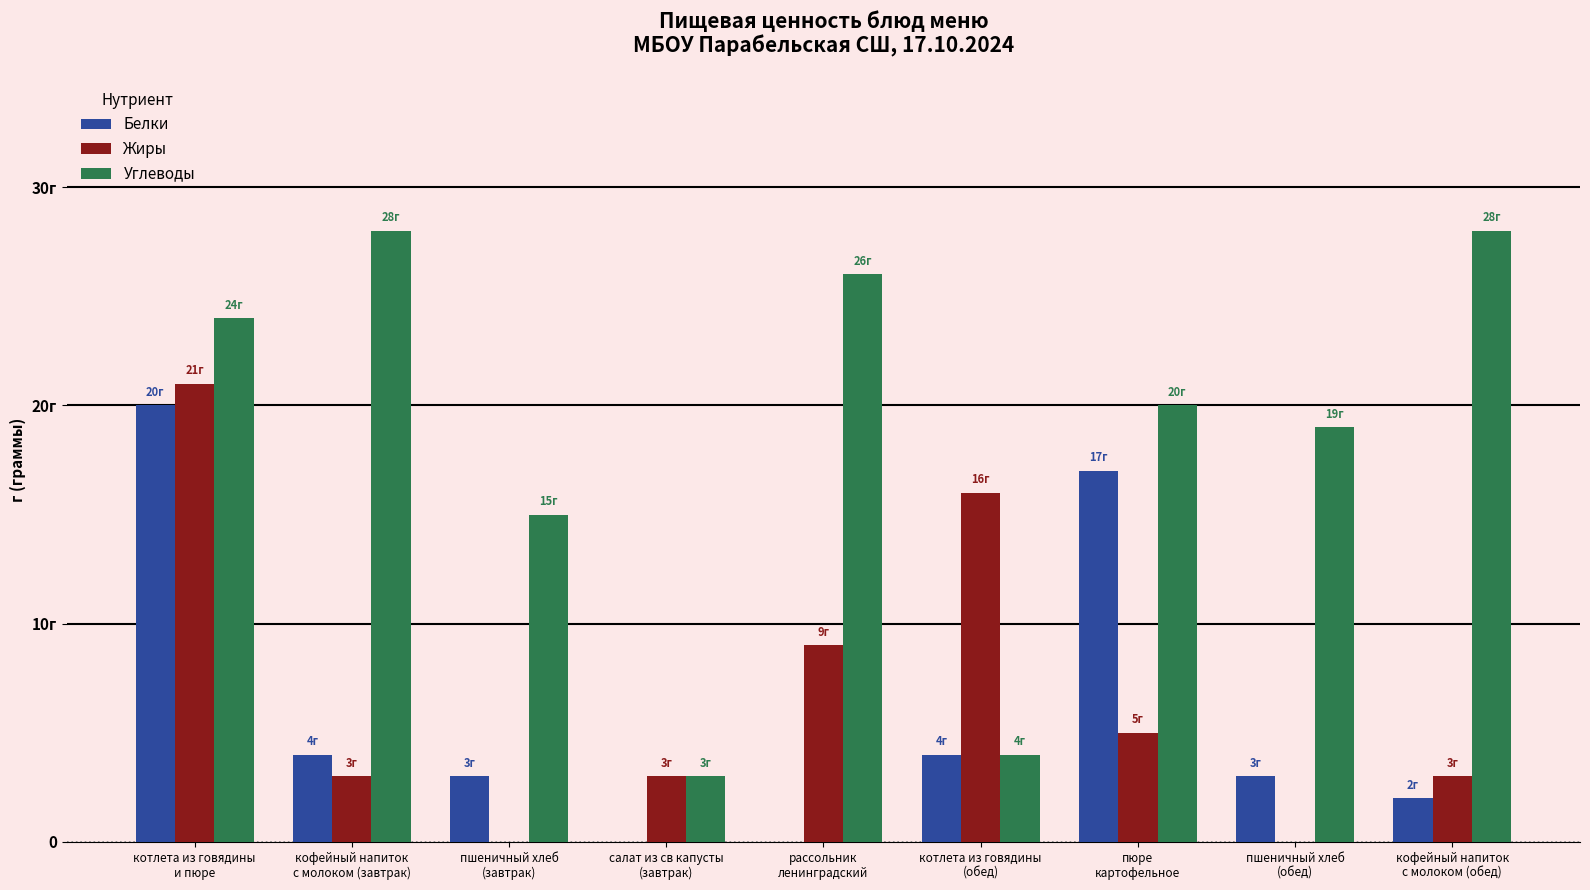

At which label does Углеводы first exceed 20?

котлета из говядины
и пюре